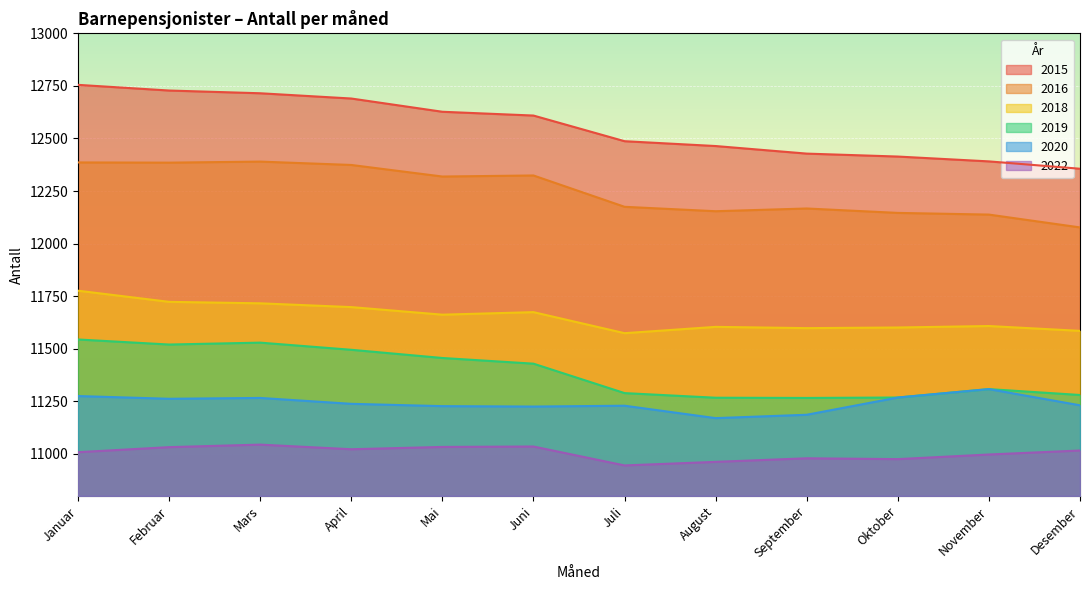

Does the chart display data point markers on the line(s)?

No